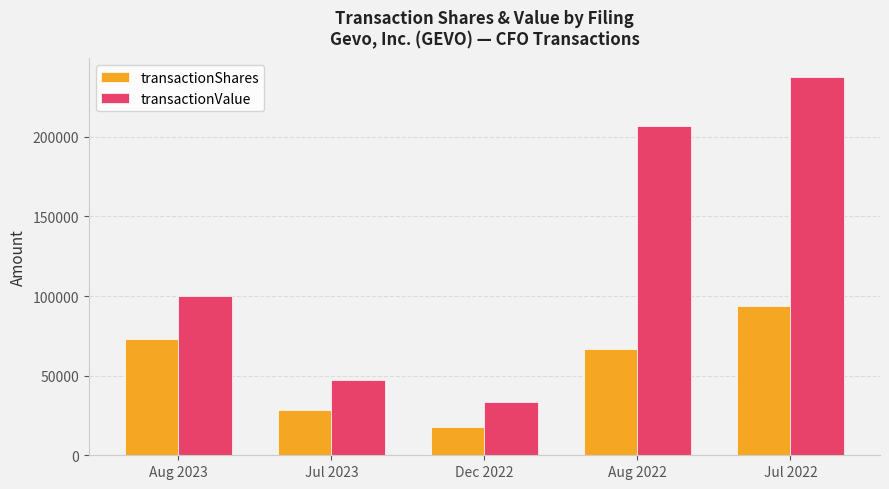

Rank the categories by transactionValue value from highest to lowest.

Jul 2022, Aug 2022, Aug 2023, Jul 2023, Dec 2022